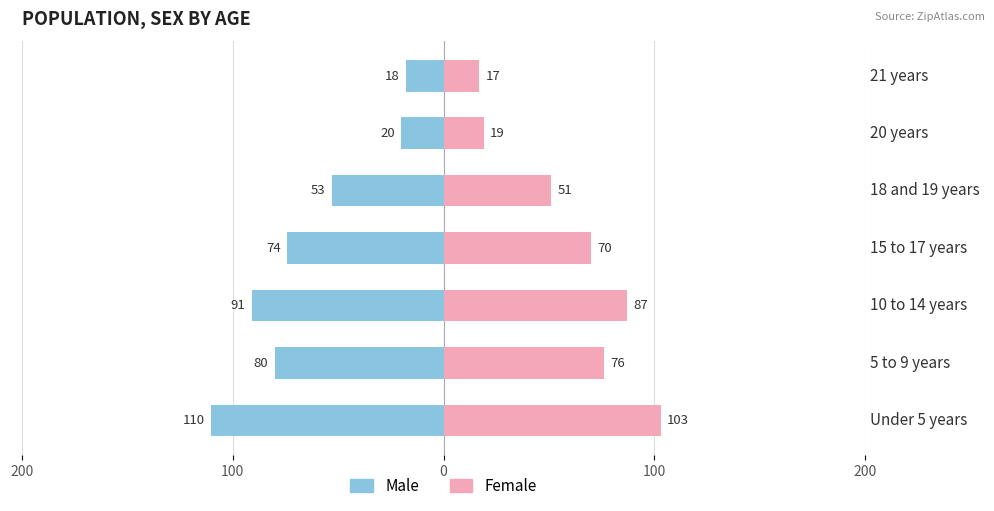

What is the difference between the maximum and minimum values in the Male series?

92